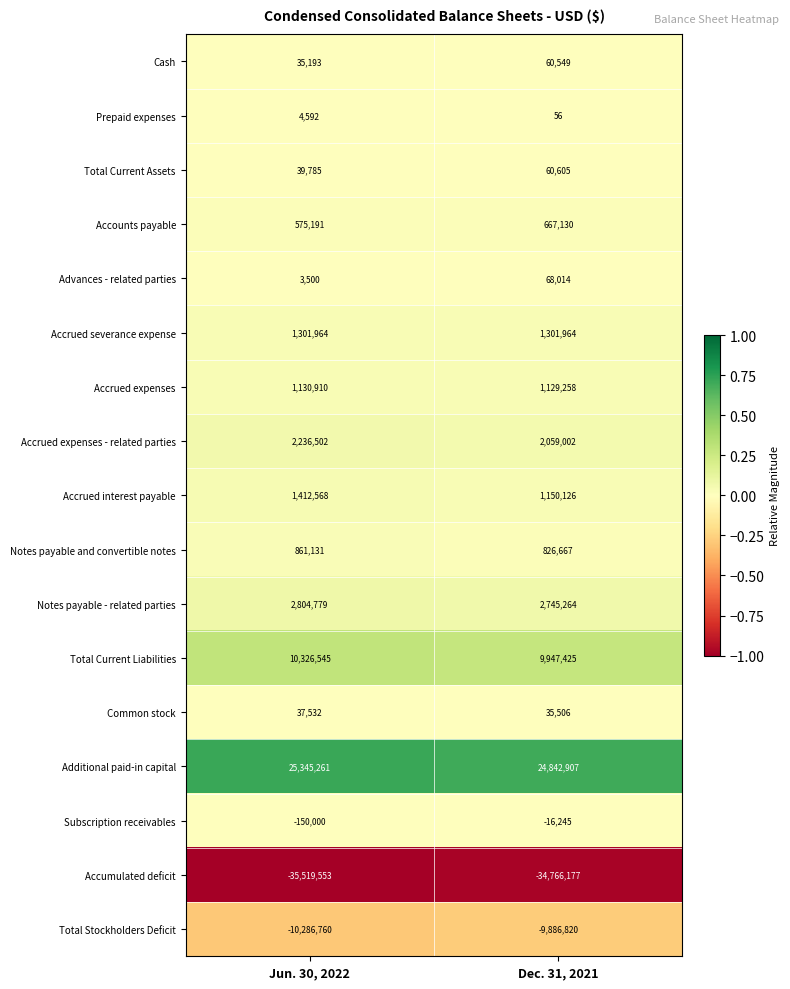

True or false: Accrued expenses has a value of 674620 at Dec. 31, 2021.

False